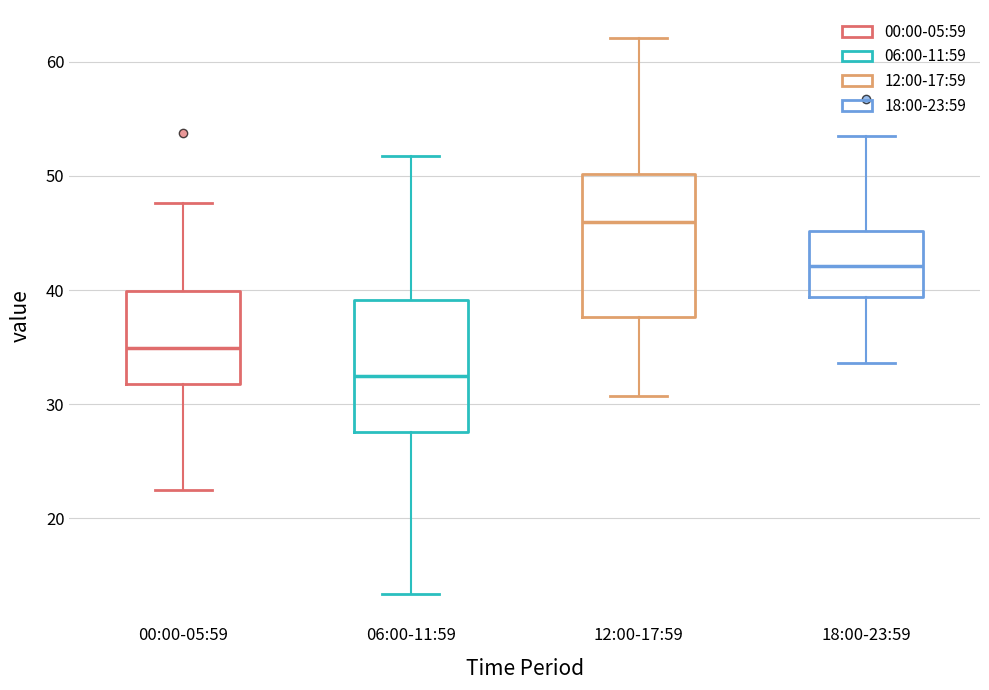

Which box has the highest median line?

12:00-17:59